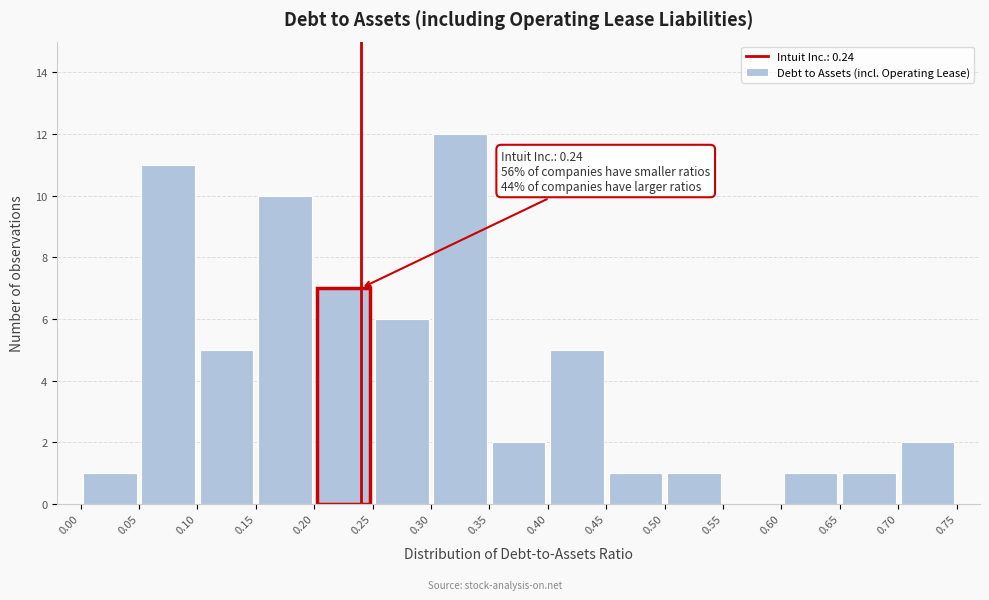

Over which range of the x-axis is the bar tallest?

0.30 to 0.35